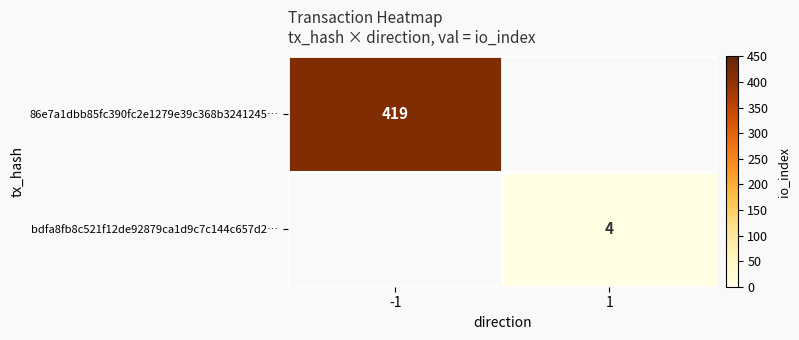

The value of 86e7a1dbb85fc390fc2e1279e39c368b3241245… at -1 is 571. True or false?

False